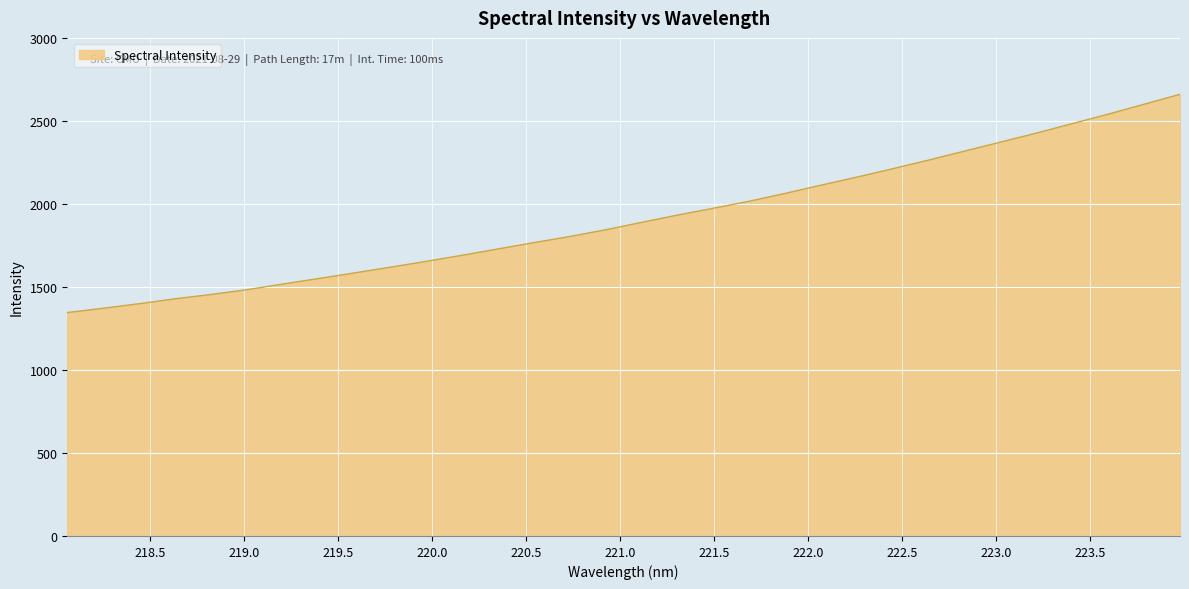

What is the maximum value shown in the chart?

2660.2